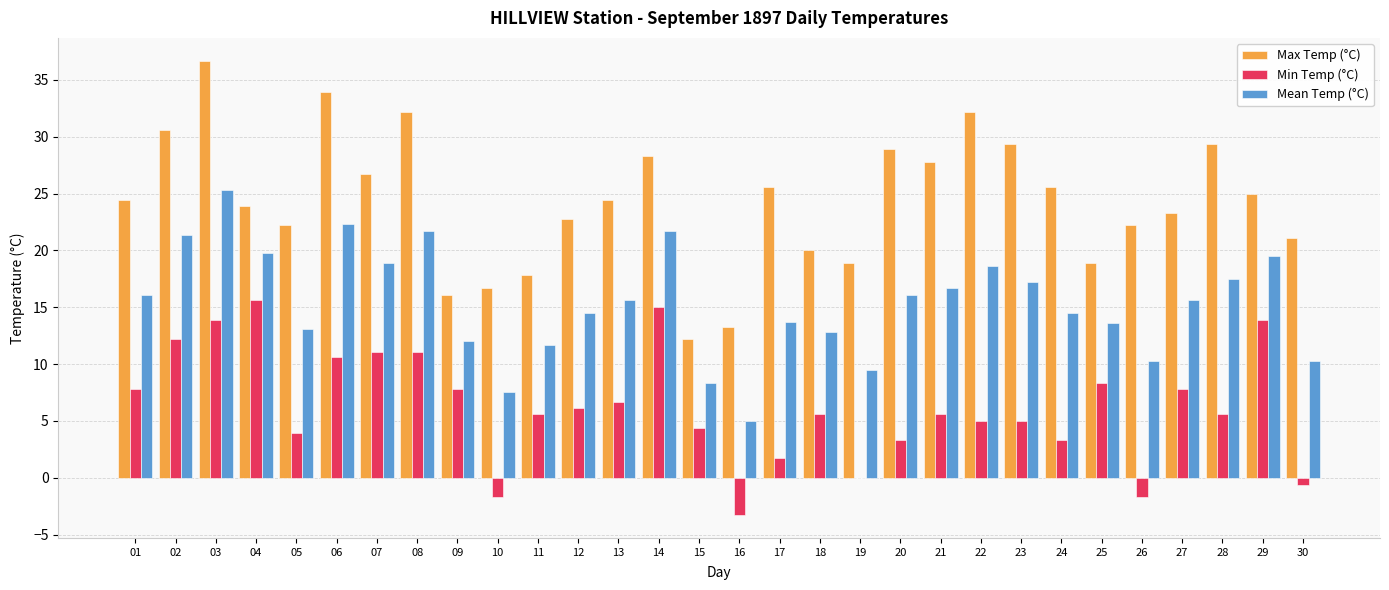

What is the difference between the Min Temp (°C) values at 12 and 26?

7.8